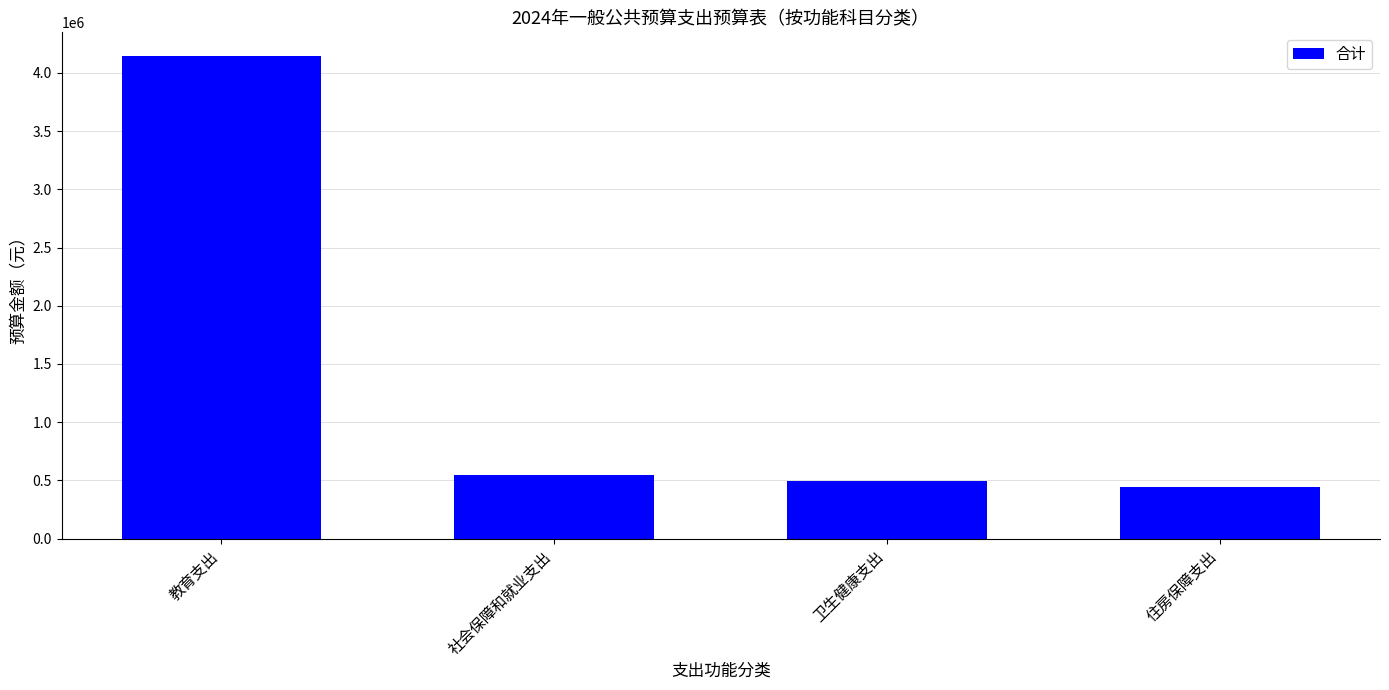

Where is the data nearest to the value 2292379?

社会保障和就业支出